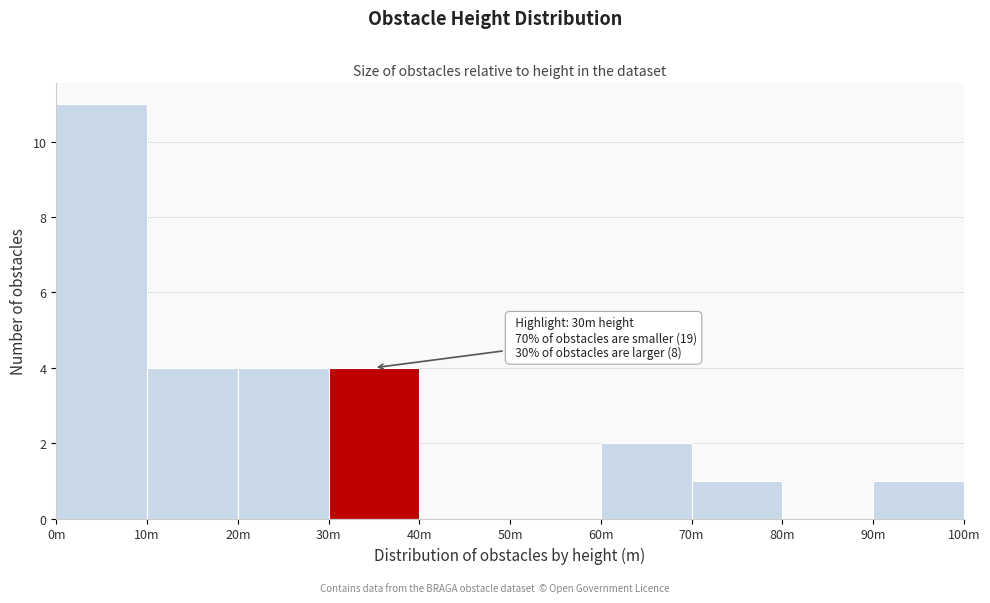

Reading right to left, extract all data points from this chart.

90m=1	80m=0	70m=1	60m=2	50m=0	40m=0	30m=4	20m=4	10m=4	0m=11